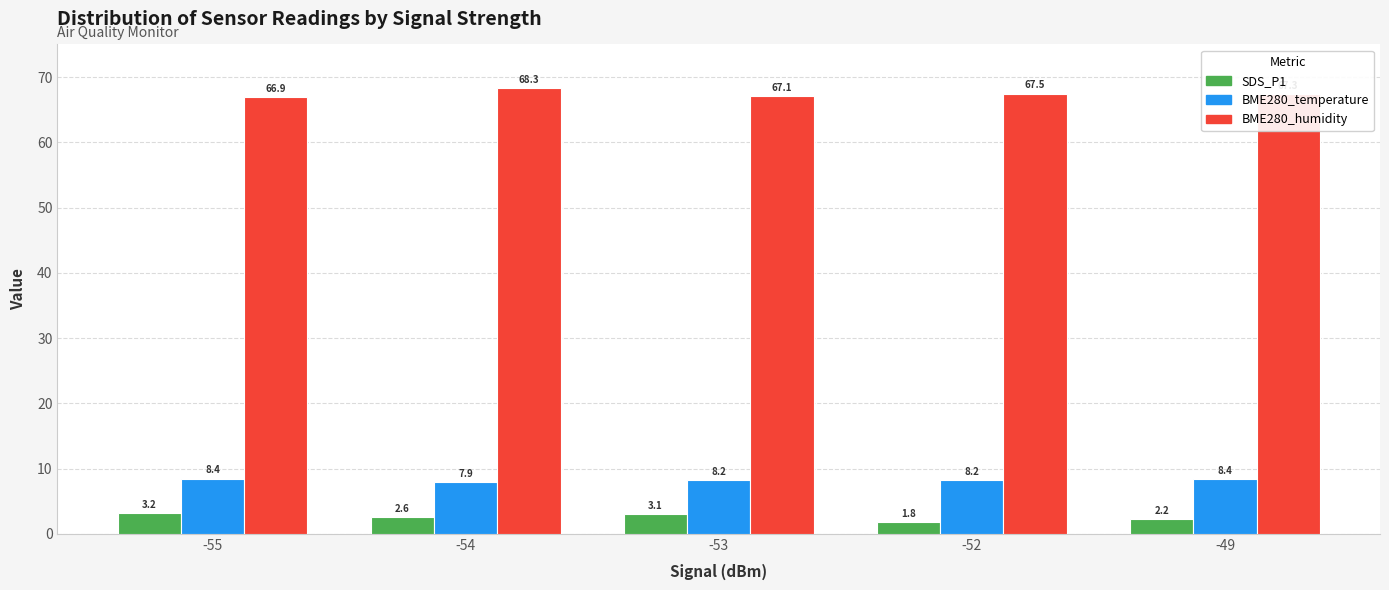

Which series has the largest total across all categories?

BME280_humidity